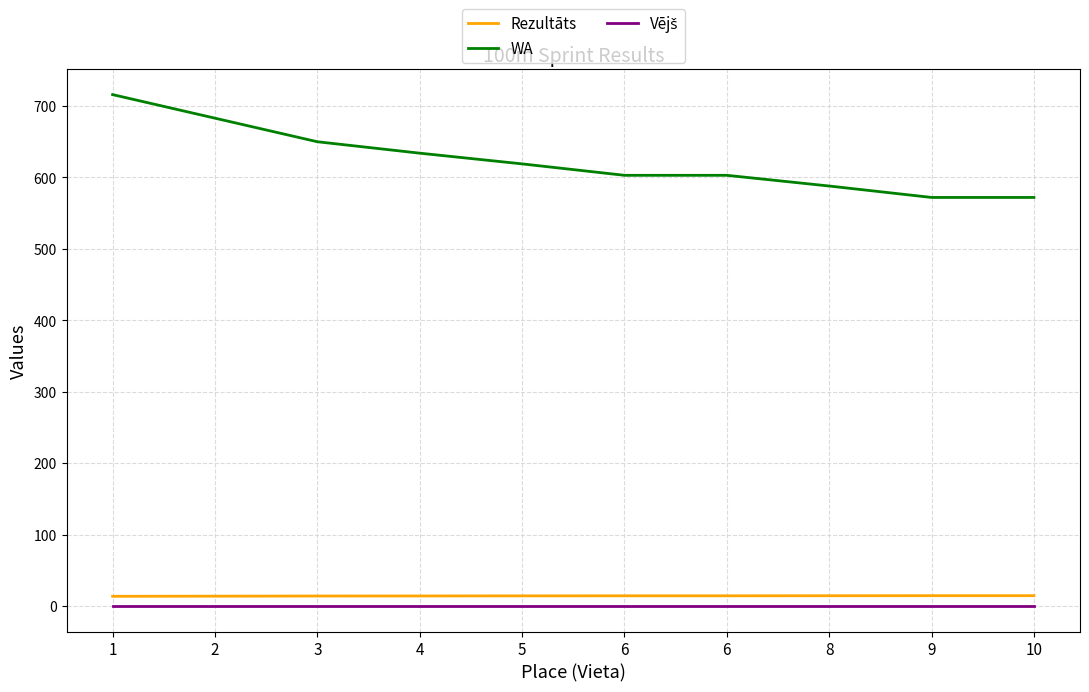

Does the chart display data point markers on the line(s)?

No